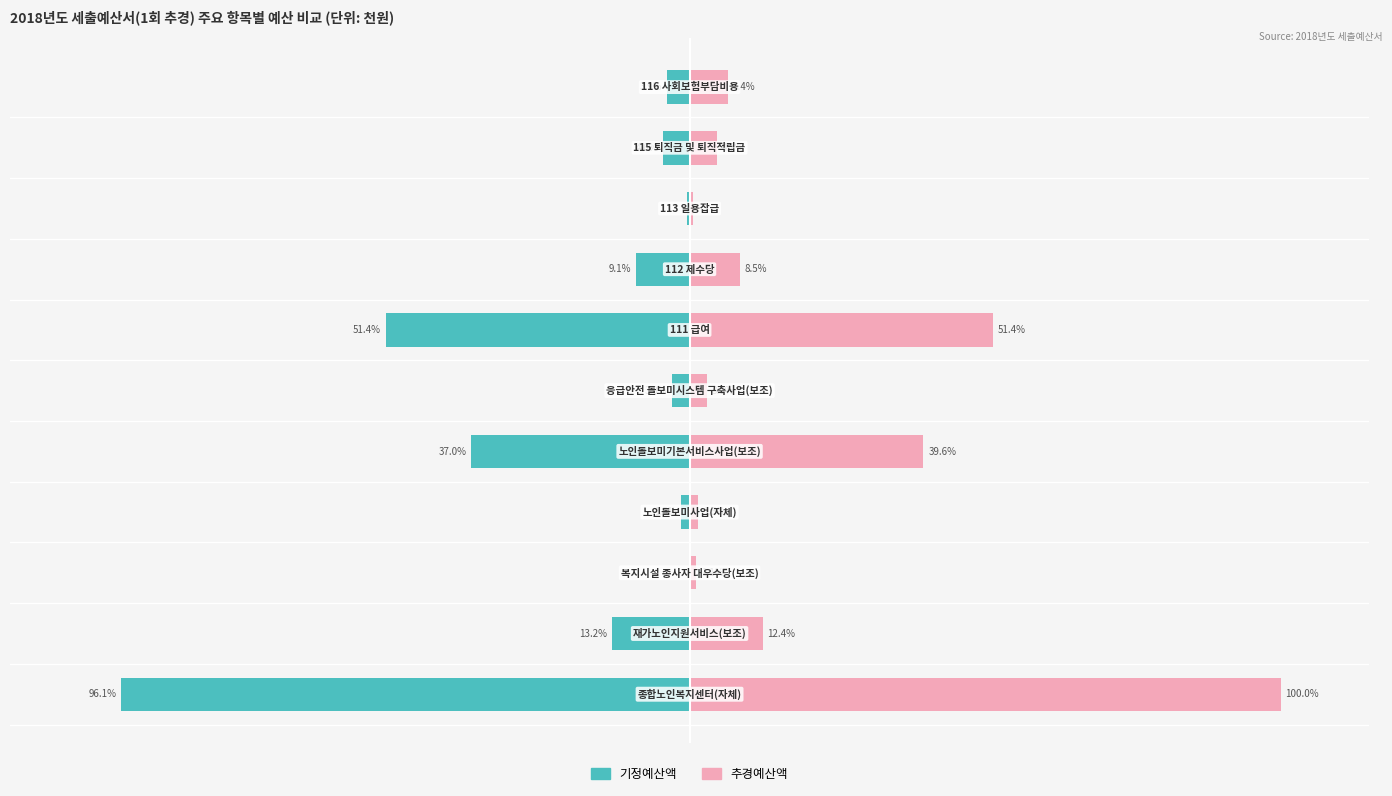

What is the difference between the second highest and minimum values in the 추경예산액 series?

50.9